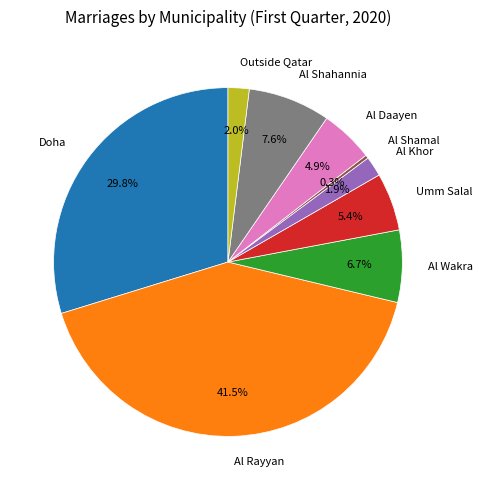

Which category has the smallest portion of the pie?

Al Shamal